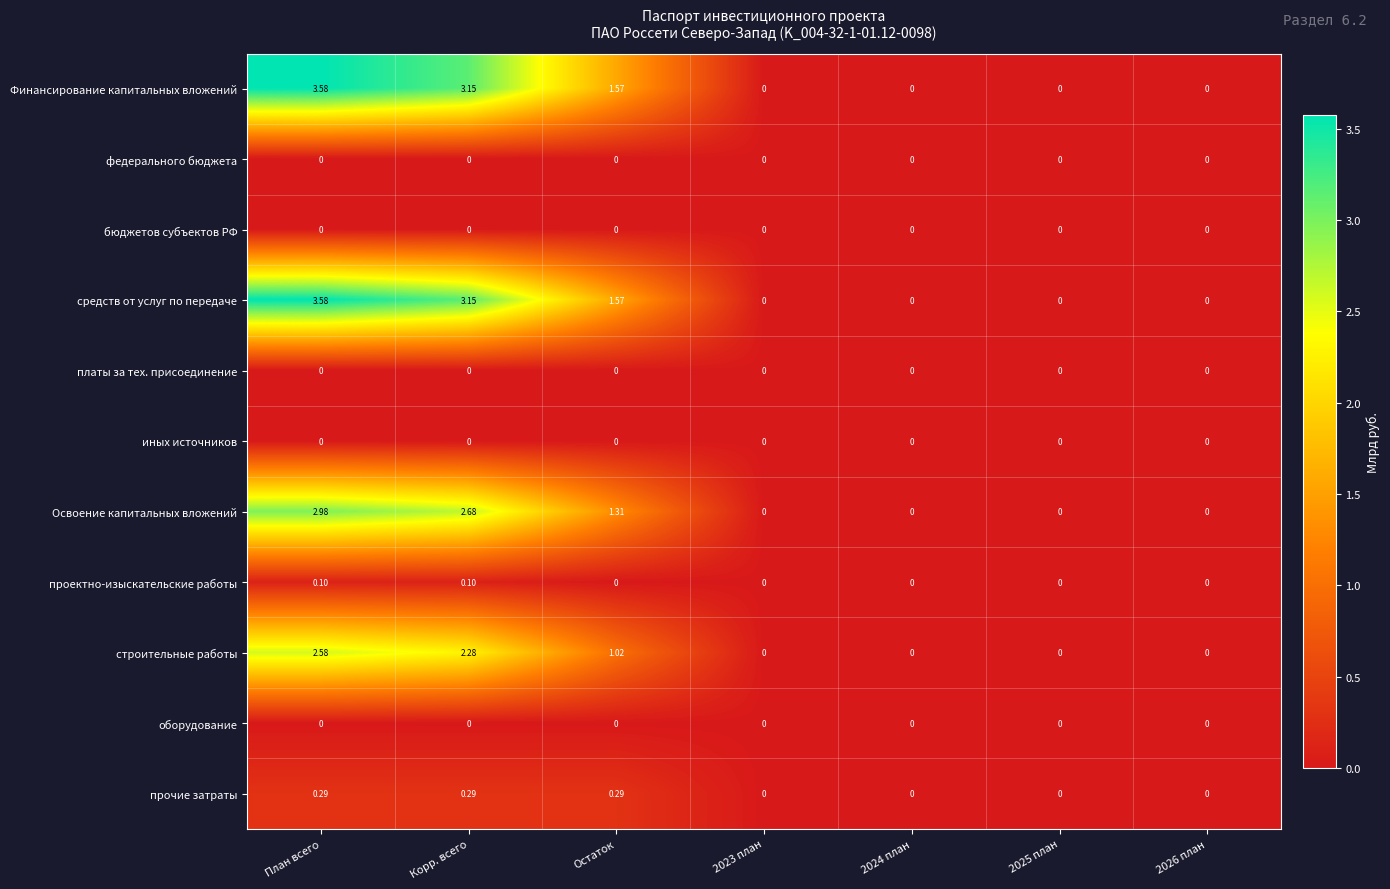

At which category does the chart reach its peak across all series?

План всего